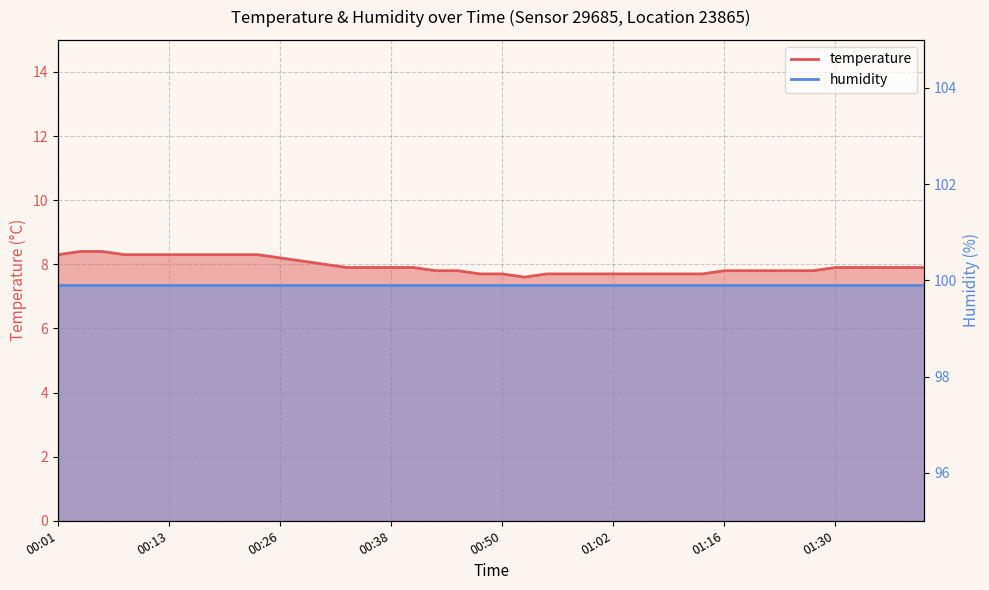

Between 00:26 and 01:33, which is larger?

00:26